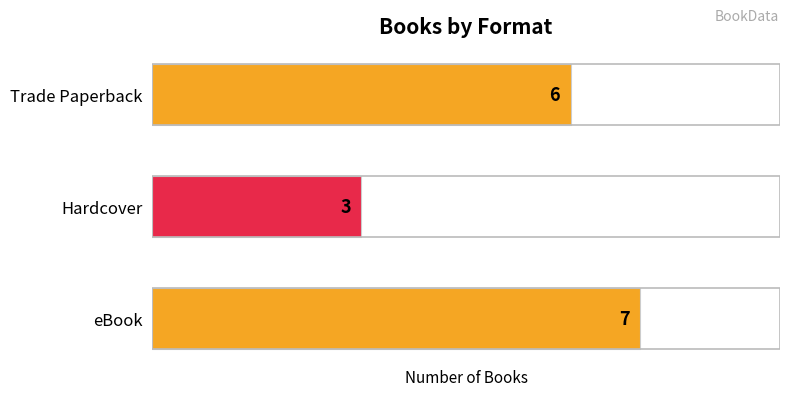

Reading top to bottom, what are all the values shown in this chart?

Trade Paperback=6	Hardcover=3	eBook=7